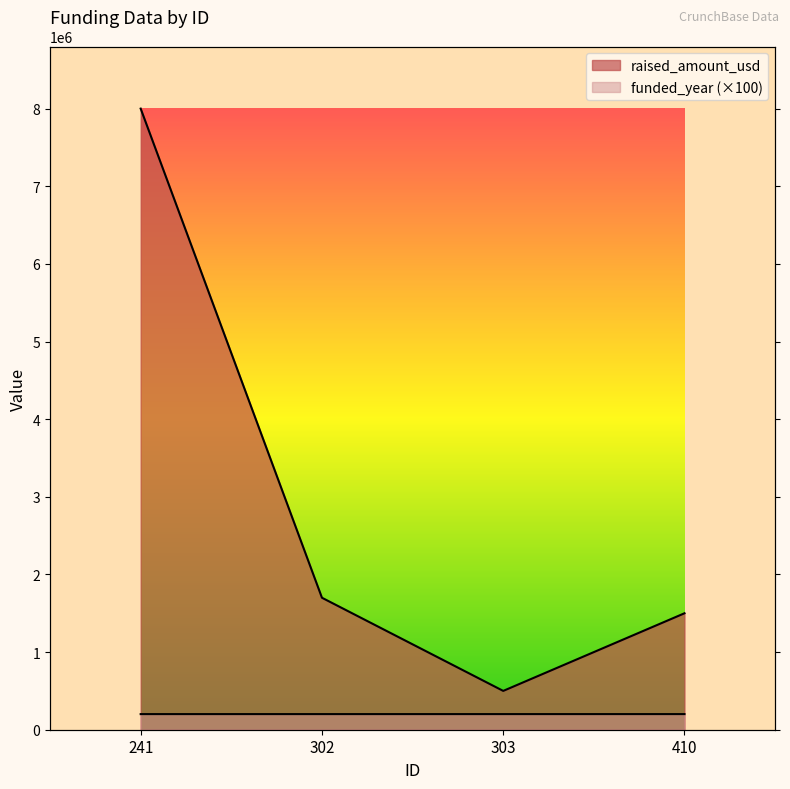

Reading left to right, transcribe all the data shown in this chart.

raised_amount_usd: 8000000	1700000	500000	1500000
funded_year: 201200	201200	201200	201300